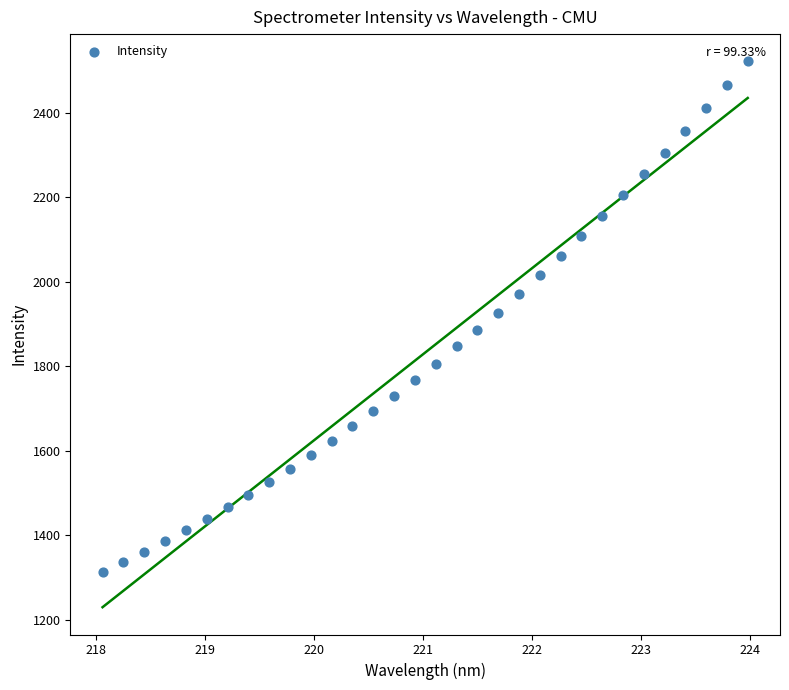

What is the range of Y values (max minus min)?

1209.8